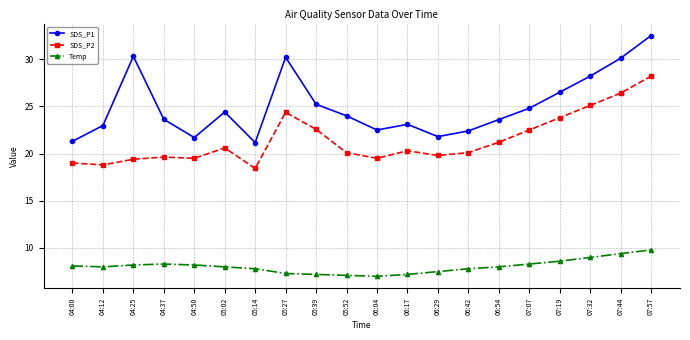

Count the number of data series in this chart.

3